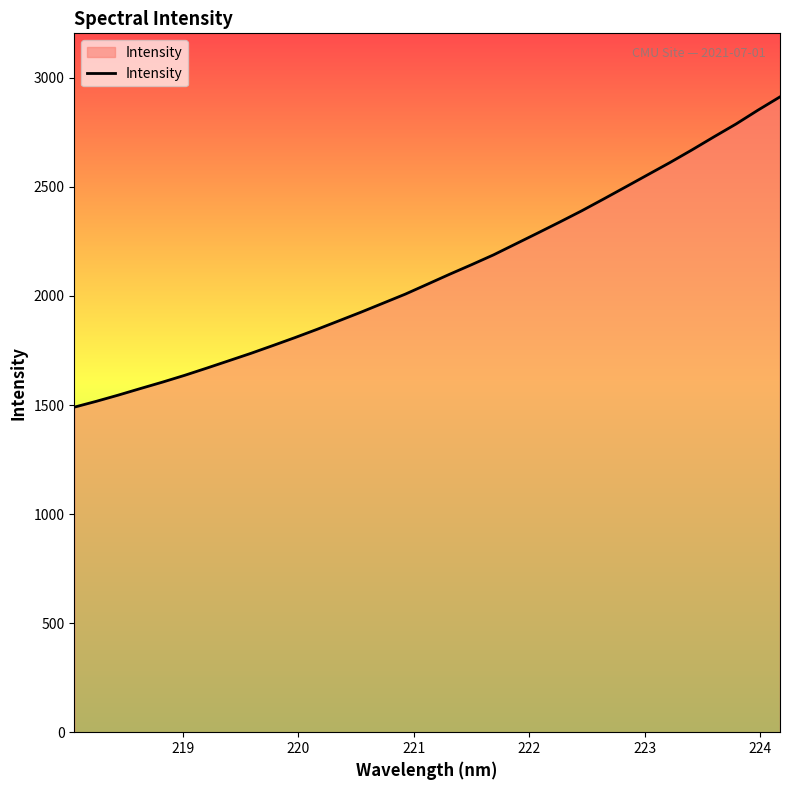

What is the smallest value displayed?

1490.3